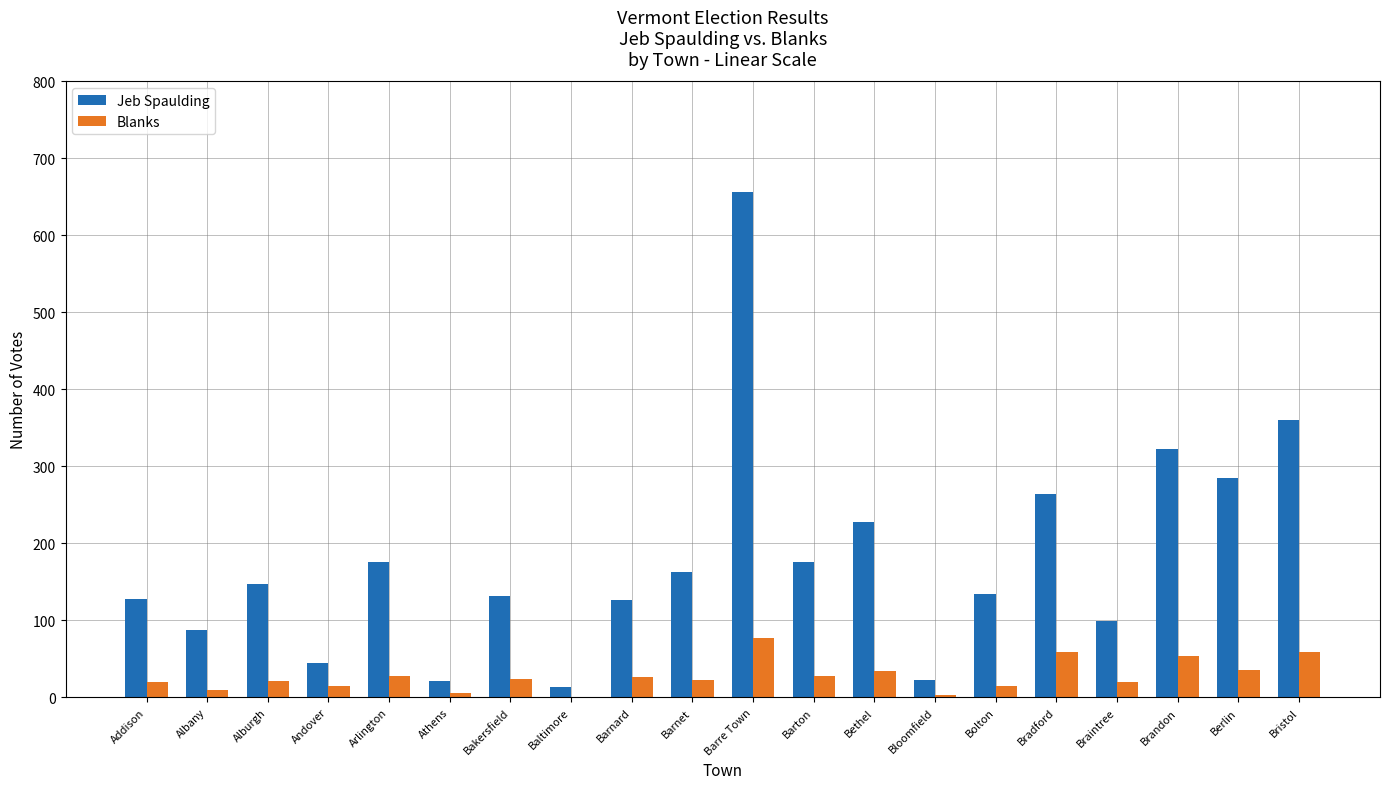

The Blanks series shows 48 at Barre Town. True or false?

False